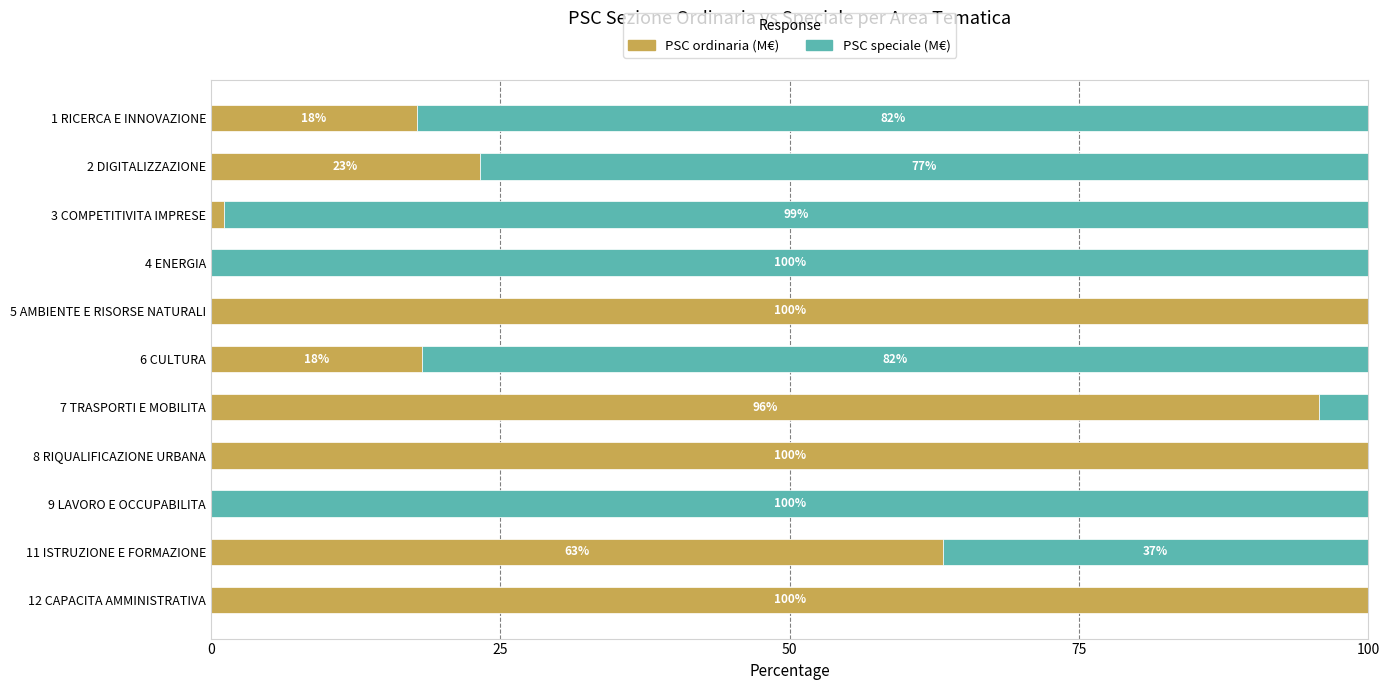

Where is PSC ordinaria (M€) nearest to the value 50?

11 ISTRUZIONE E FORMAZIONE